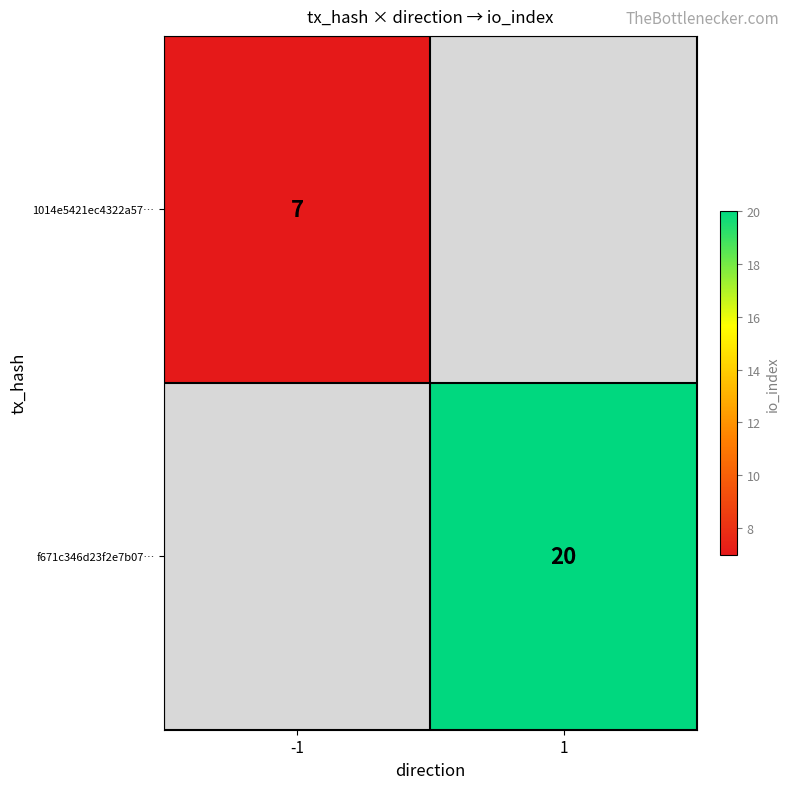

Is it true that f671c346d23f2e7b07… equals 20 at 1?

True